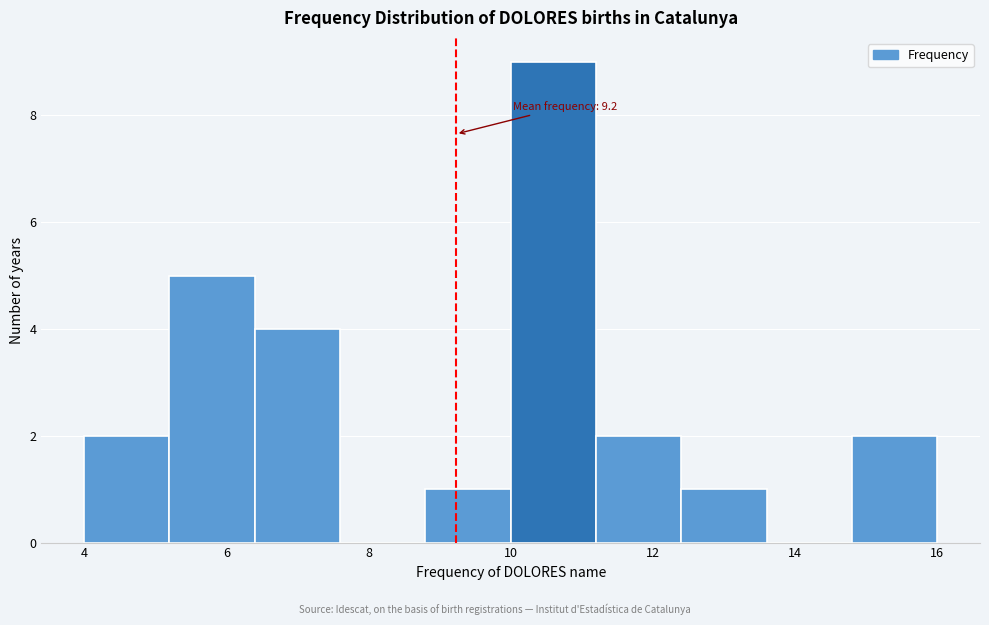

Which range on the x-axis has the tallest bar?

10.0 to 11.2